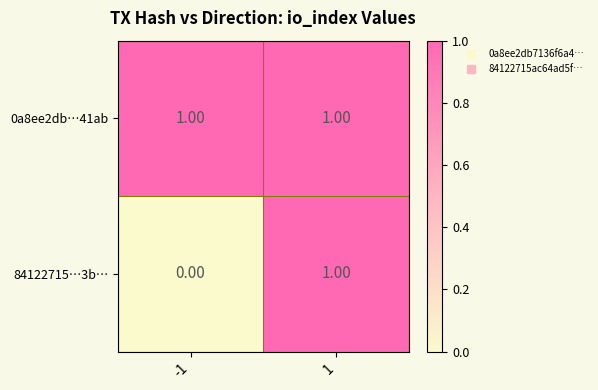

Which series has the largest total across all categories?

0a8ee2db…41ab